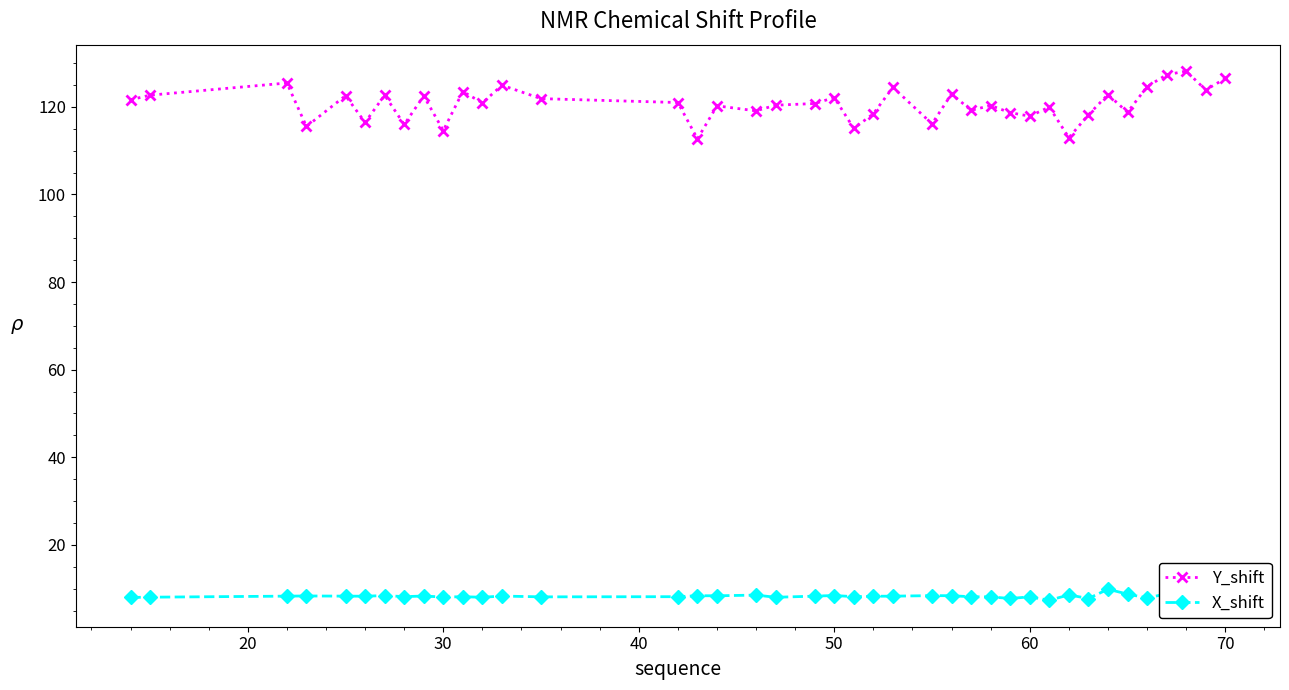

Which series has the largest total across all categories?

Y_shift